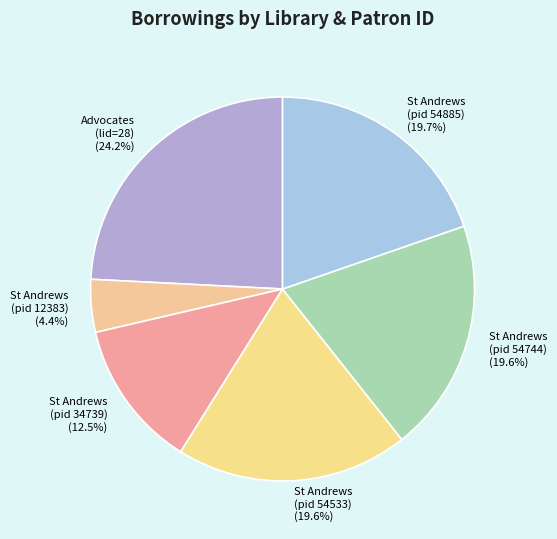

What percentage is NOT represented by St Andrews (pid 34739)?

87.5%